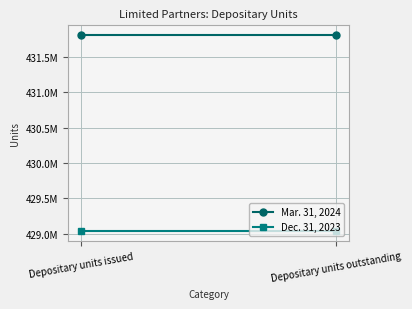

List the labels in order of Mar. 31, 2024 value, largest first.

Depositary units issued, Depositary units outstanding